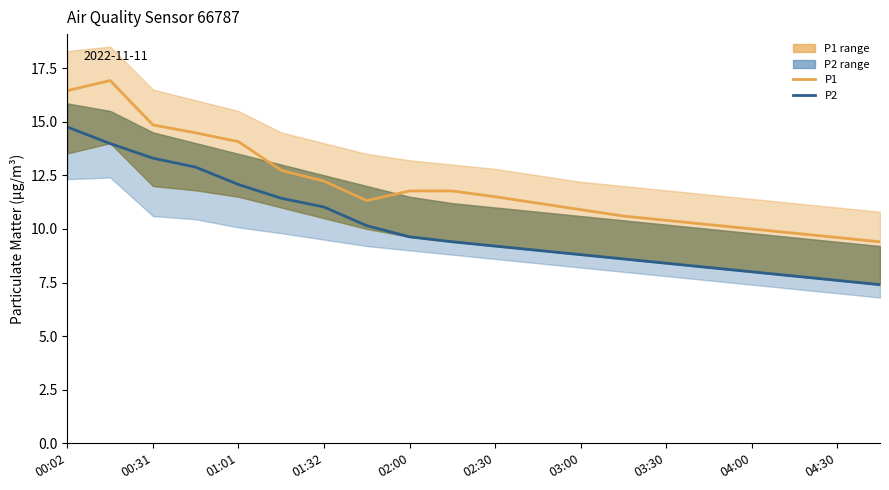

What are all the series names shown in the legend?

P1, P2